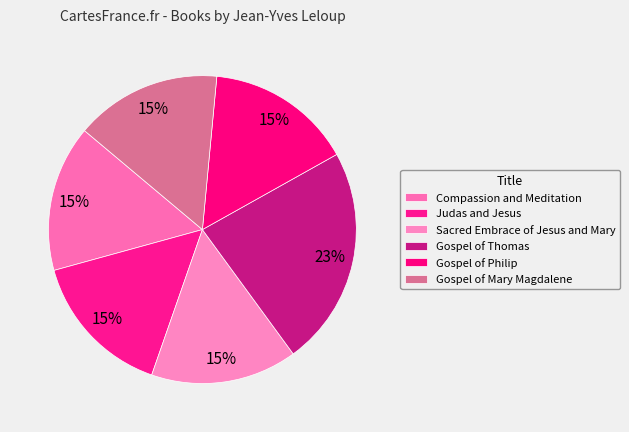

Which slice is the largest?

Gospel of Thomas